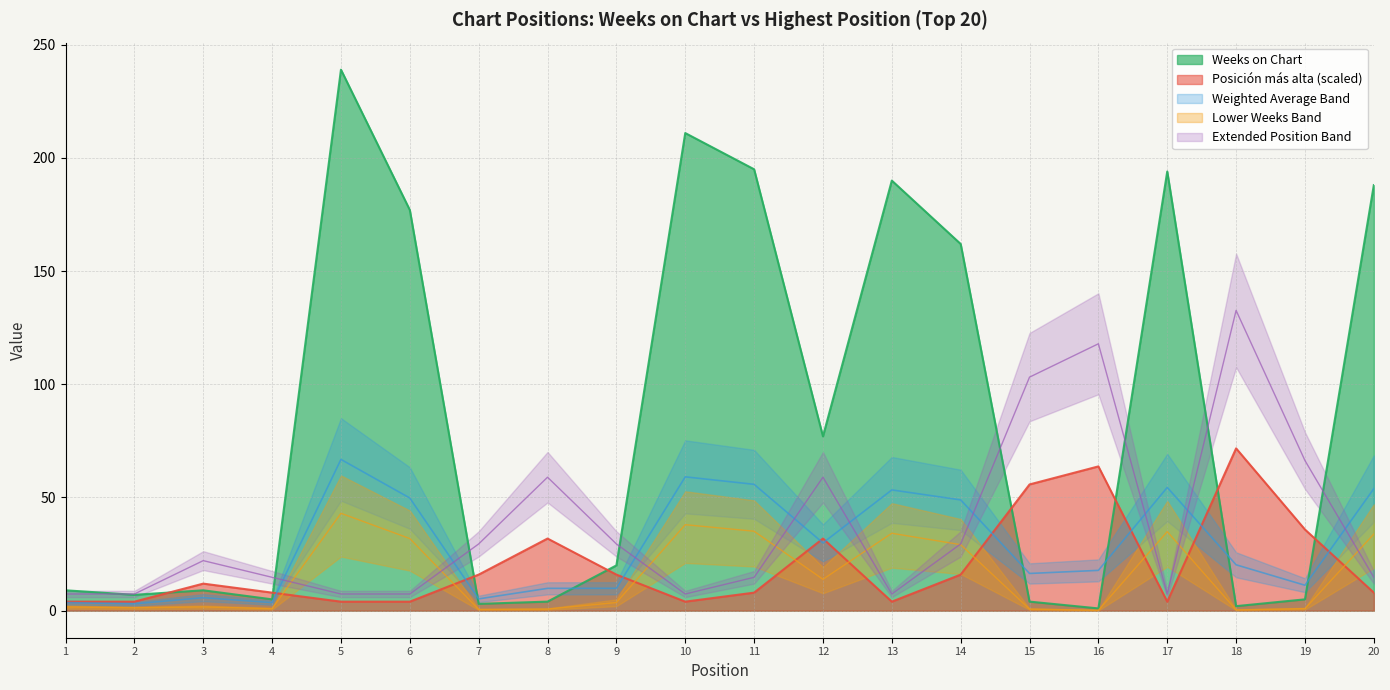

Where do Weeks on Chart and Posición más alta first cross each other?

2 and 3